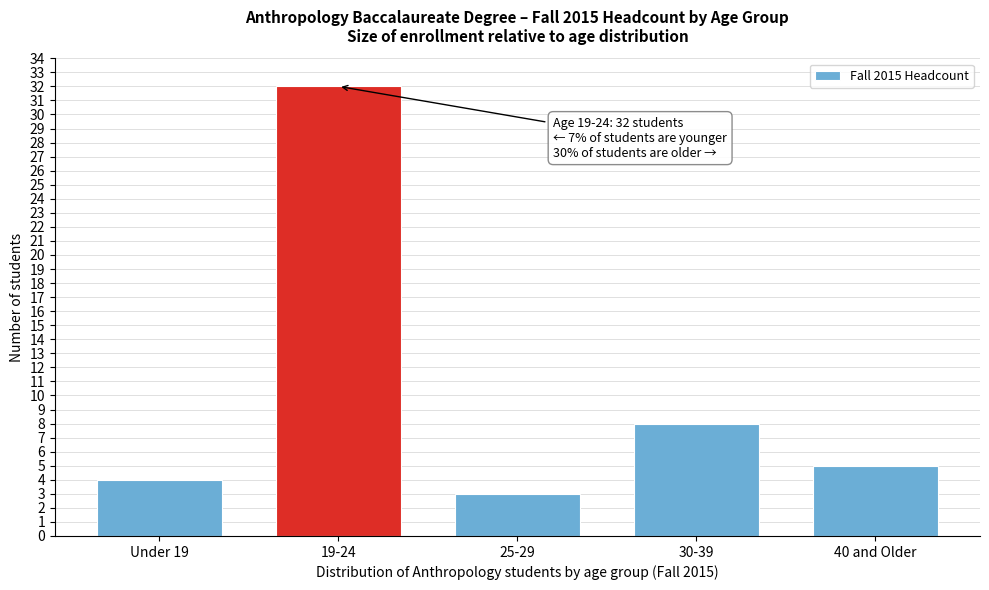

Reading left to right, transcribe all the data shown in this chart.

4	32	3	8	5